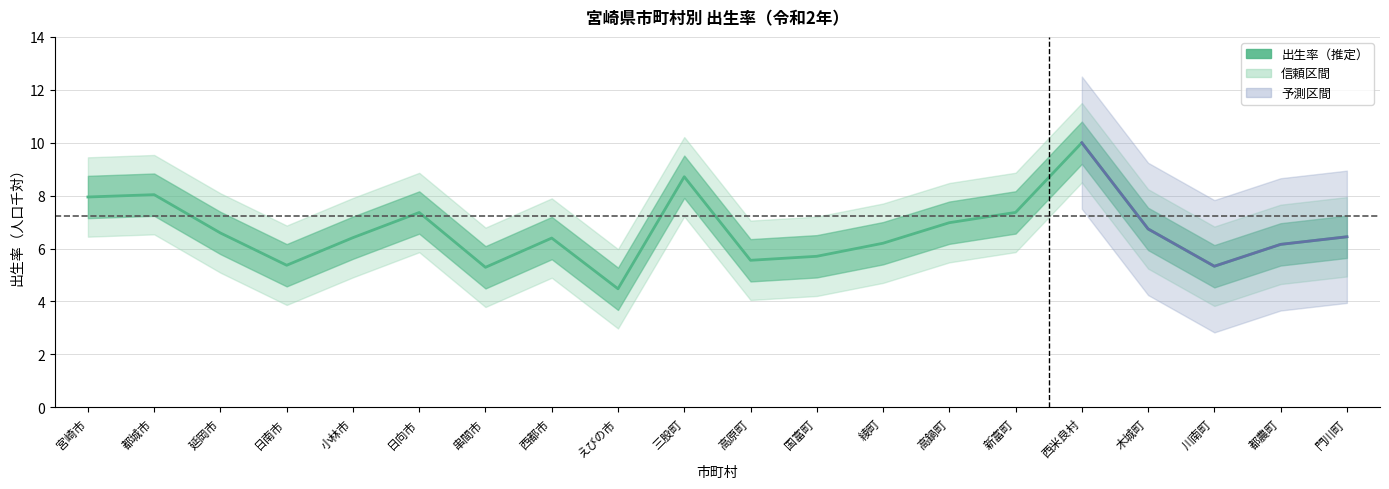

How many lines are shown in the chart?

1